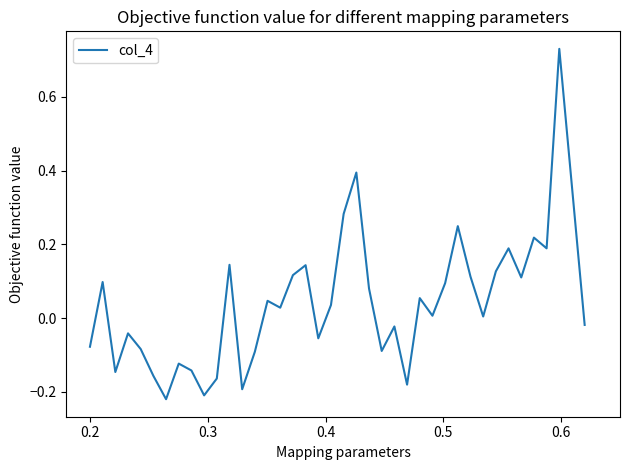

Does the chart have visible grid lines?

No